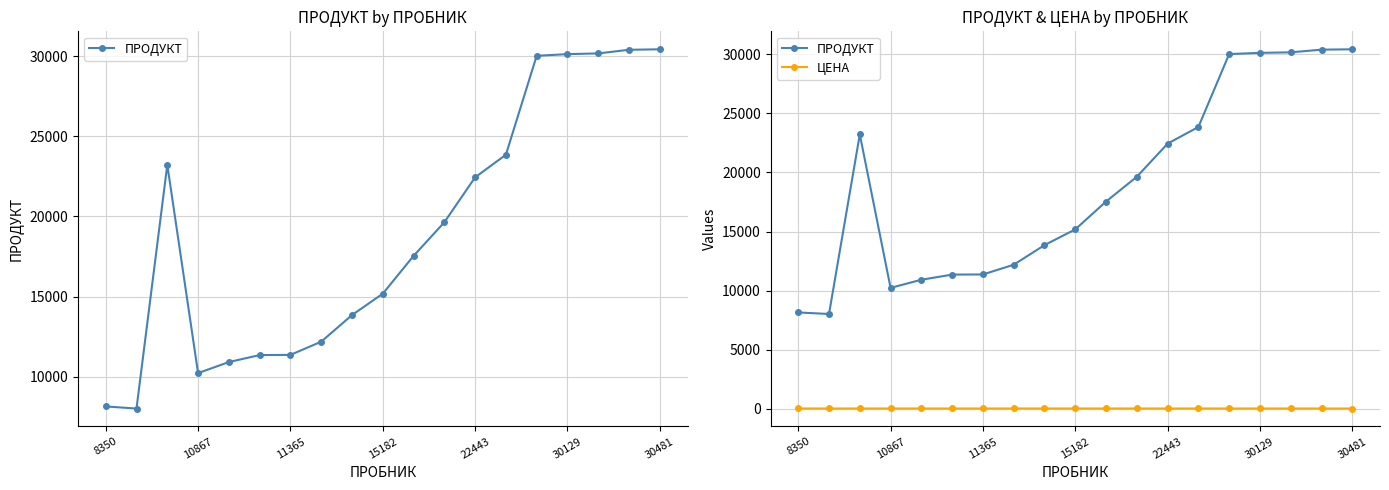

What is the maximum value shown in the chart?

30430